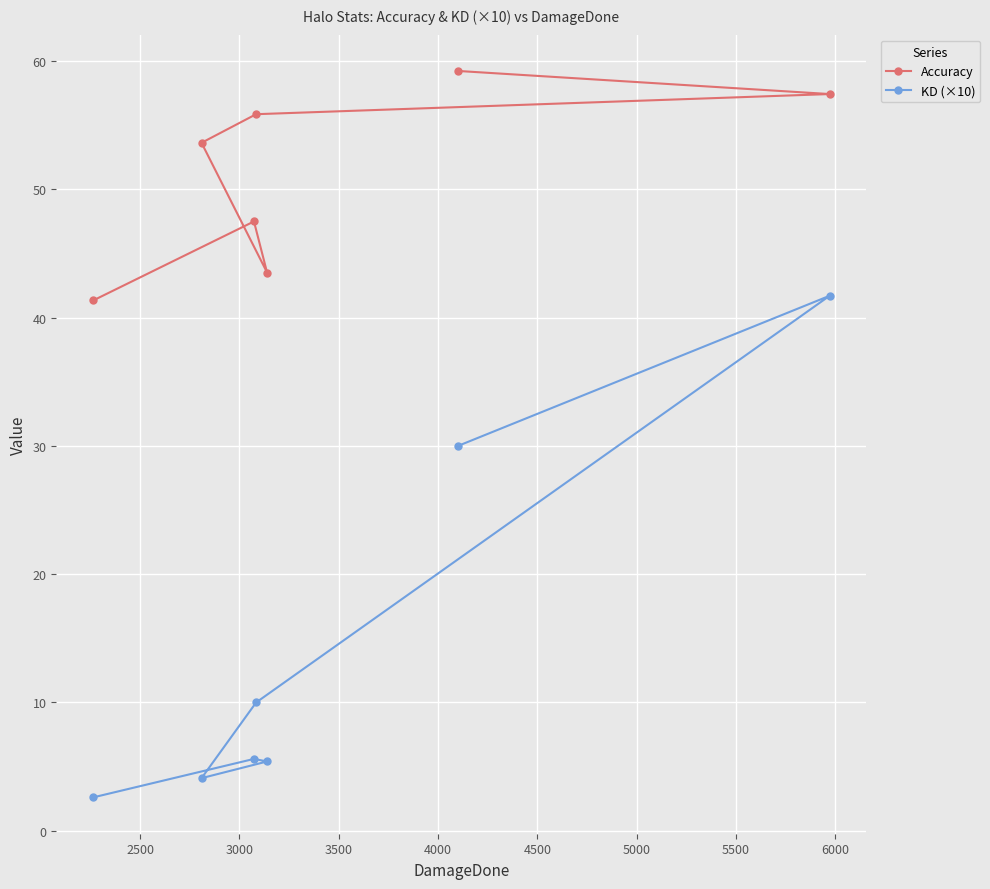

Rank the series by their average value, from highest to lowest.

Accuracy, KD (×10)